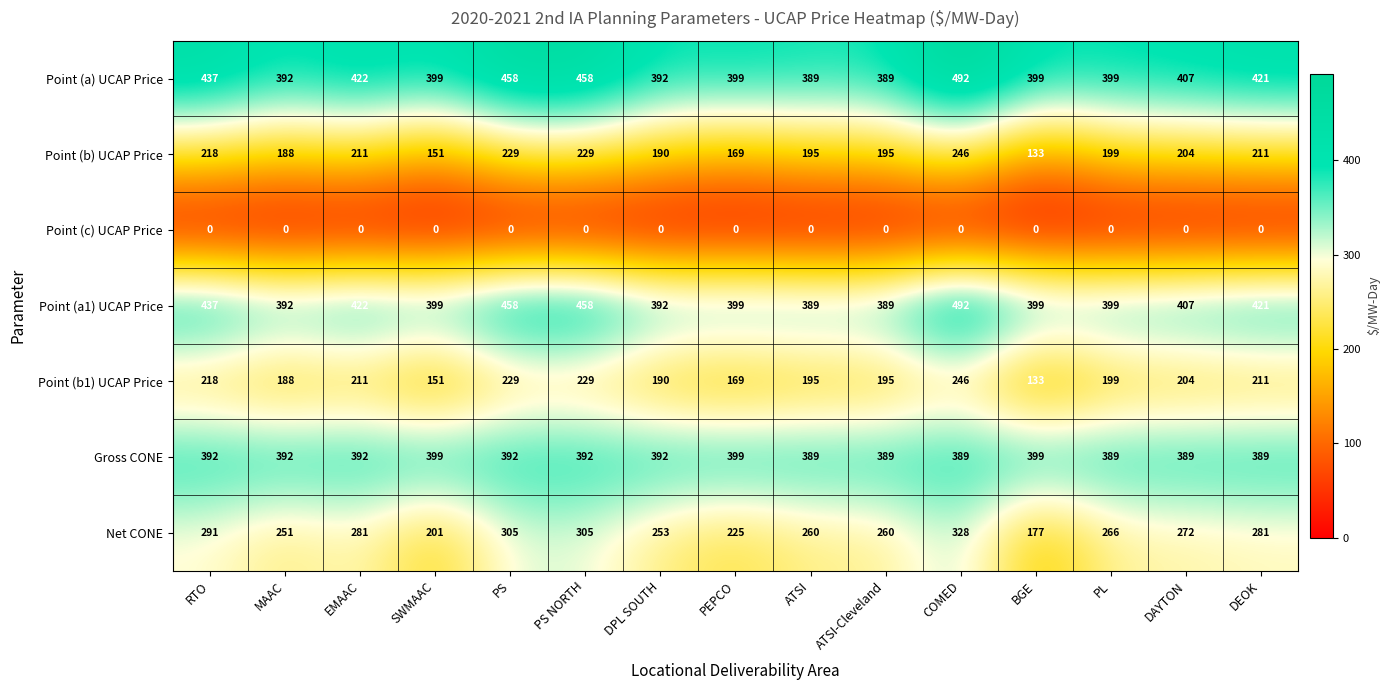

Where does the Net CONE series first go above 266?

RTO